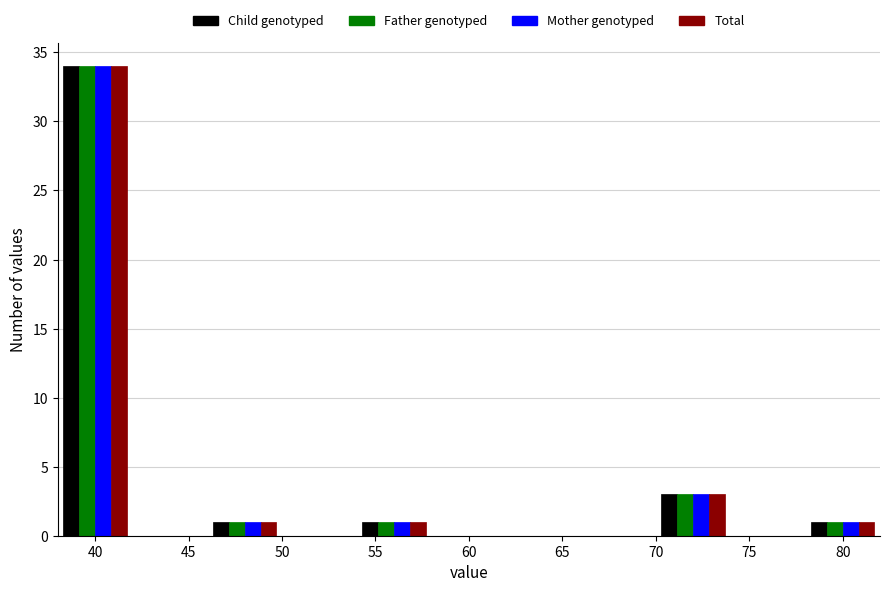

What is the height of the Mother genotyped bar covering 78 to 82 on the x-axis? The values are not printed on the chart, so give them approximately, as read against the axis.

1